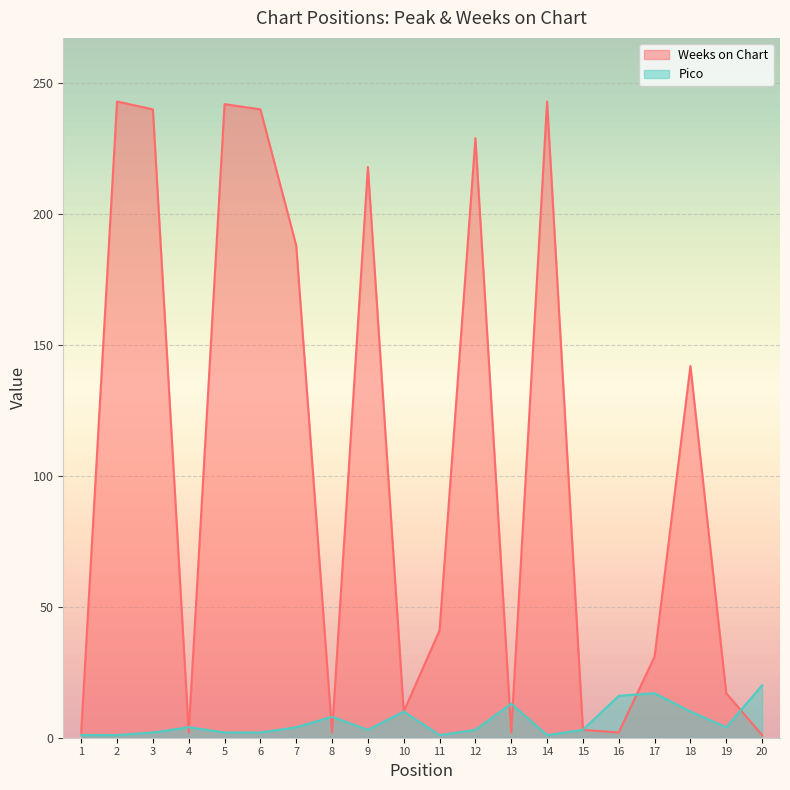

How many data points in Pico are less than 4?

10